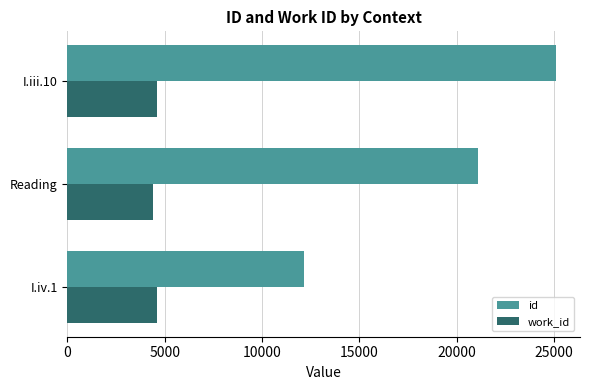

At how many categories does at least one series exceed 7862?

3